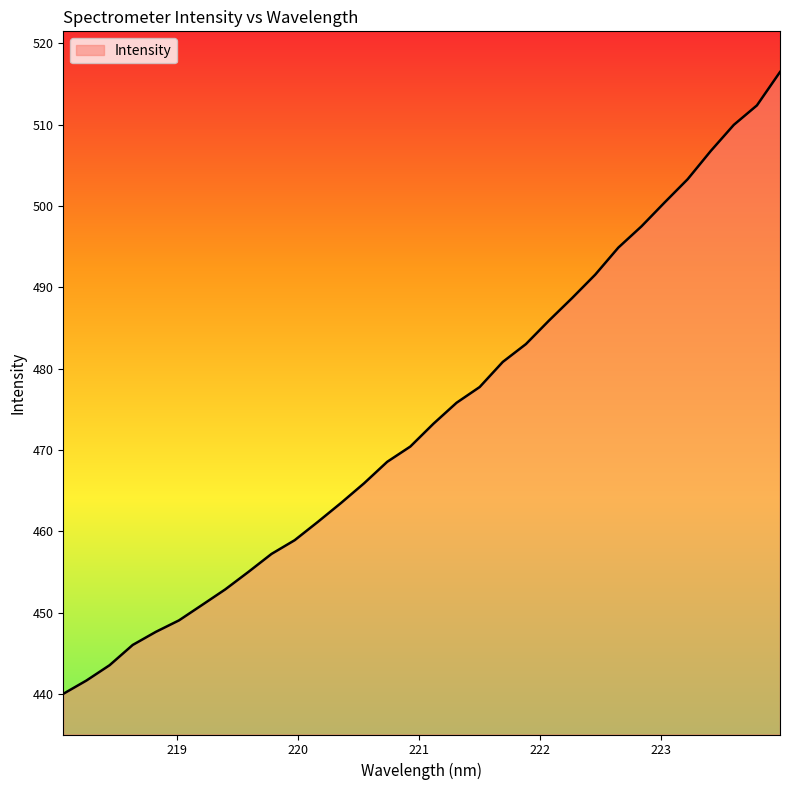

What is the minimum value shown in the chart?

440.0